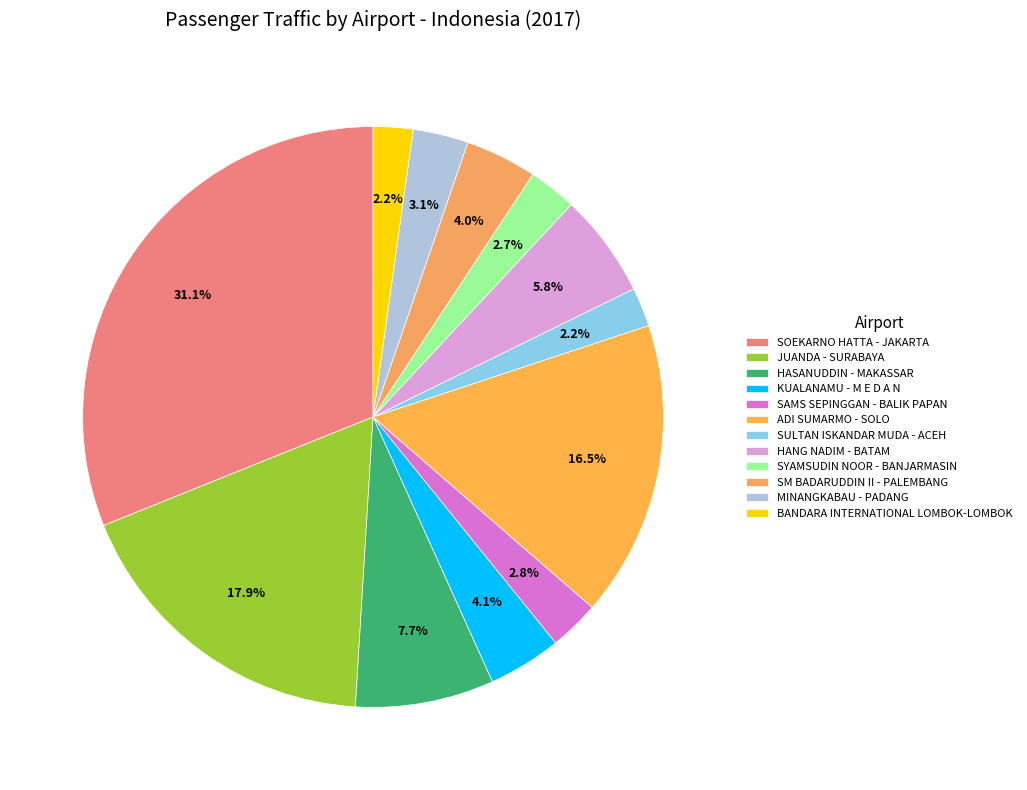

What is the largest slice in the pie chart?

SOEKARNO HATTA - JAKARTA